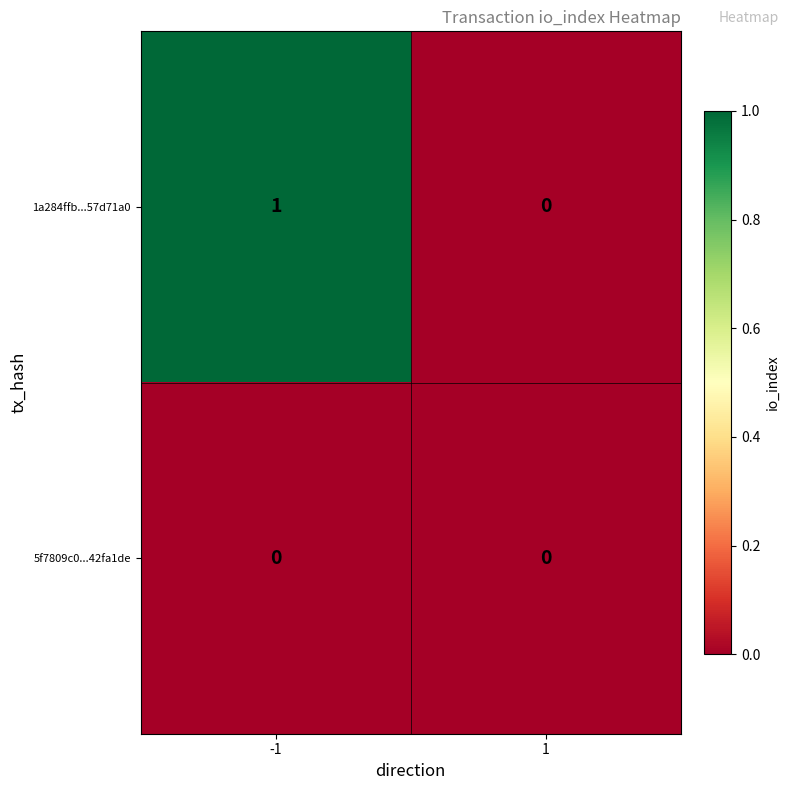

Is the value of 5f7809c0...42fa1de at 1 greater than the value of 1a284ffb...57d71a0 at -1?

No